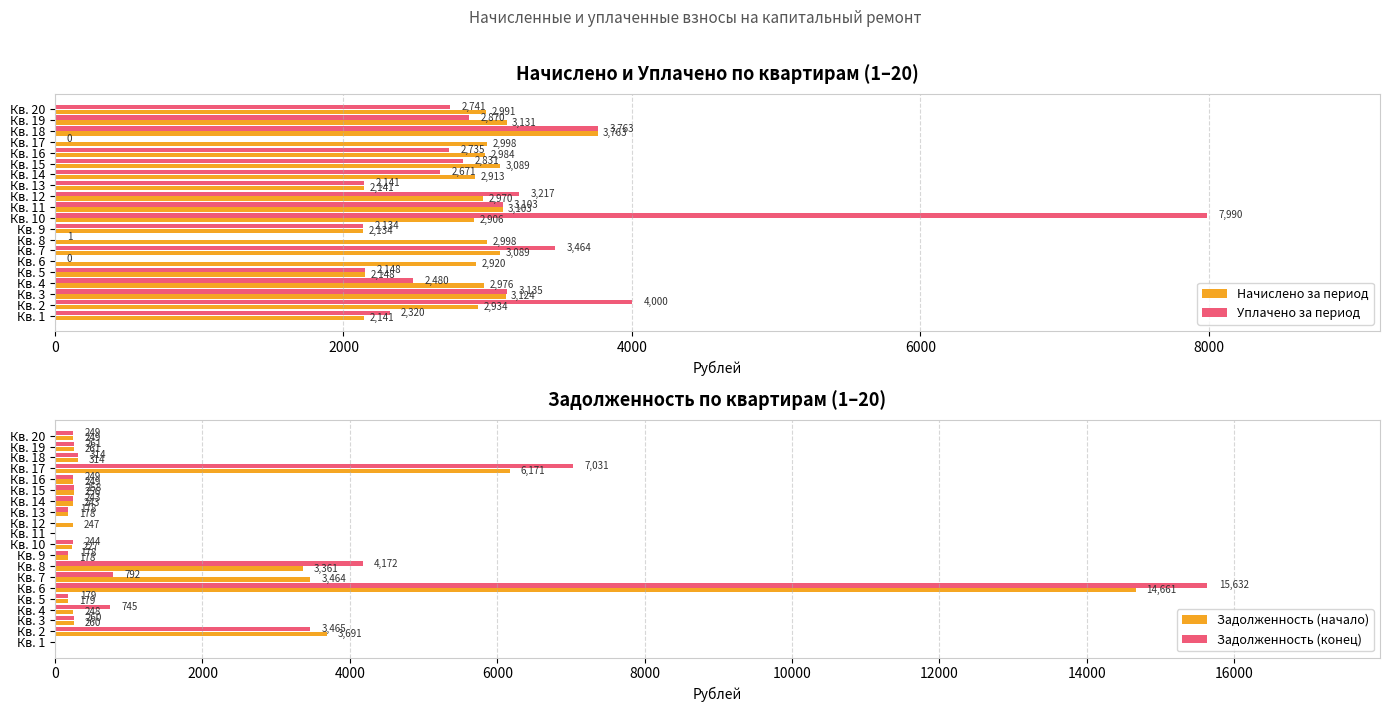

How many groups of bars are there?

20